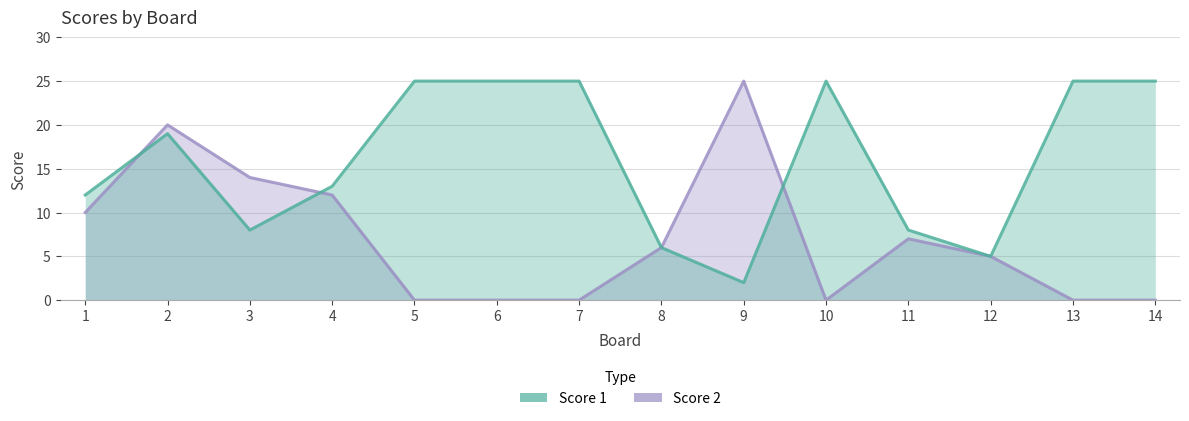

Rank the series by their average value, from highest to lowest.

Score 1, Score 2